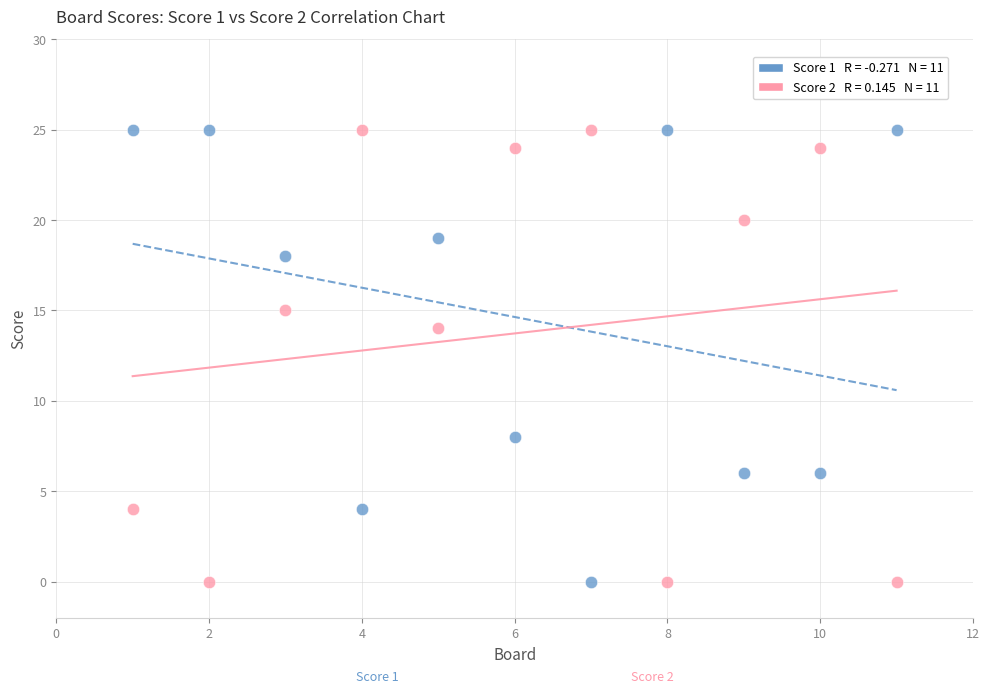

Across all data points, what is the range of X values (max minus min)?

10